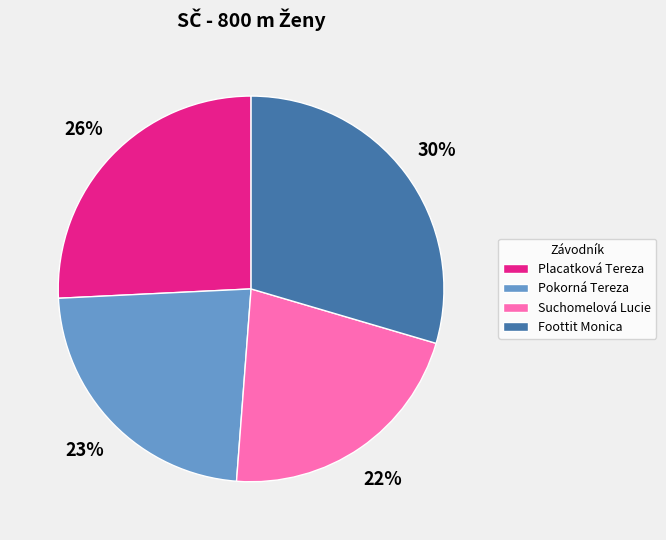

Which slice is the largest?

Foottit Monica